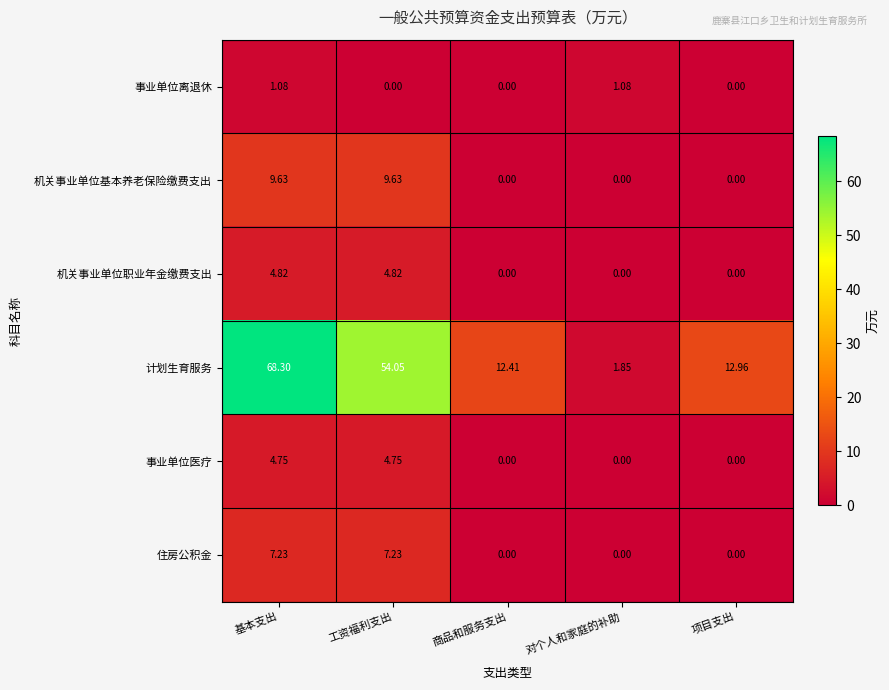

Rank the series by their maximum value, from highest to lowest.

计划生育服务, 机关事业单位基本养老保险缴费支出, 住房公积金, 机关事业单位职业年金缴费支出, 事业单位医疗, 事业单位离退休